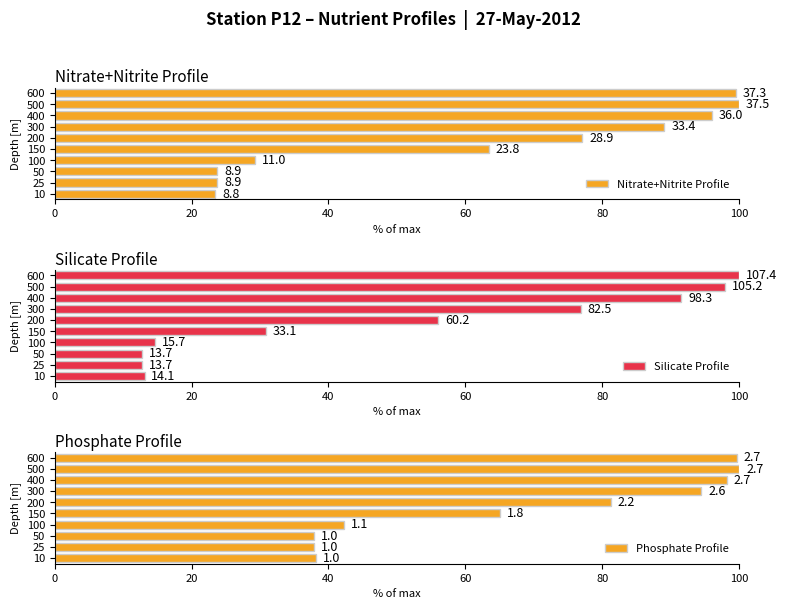

Reading left to right, what are all the values shown in this chart?

Nitrate+Nitrite Profile: 23.5	23.7	23.7	29.3	63.5	77.1	89.1	96.0	100.0	99.5
Silicate Profile: 13.1	12.8	12.8	14.6	30.8	56.1	76.8	91.5	98.0	100.0
Phosphate Profile: 38.2	37.9	37.9	42.3	65.1	81.2	94.5	98.2	100.0	99.6